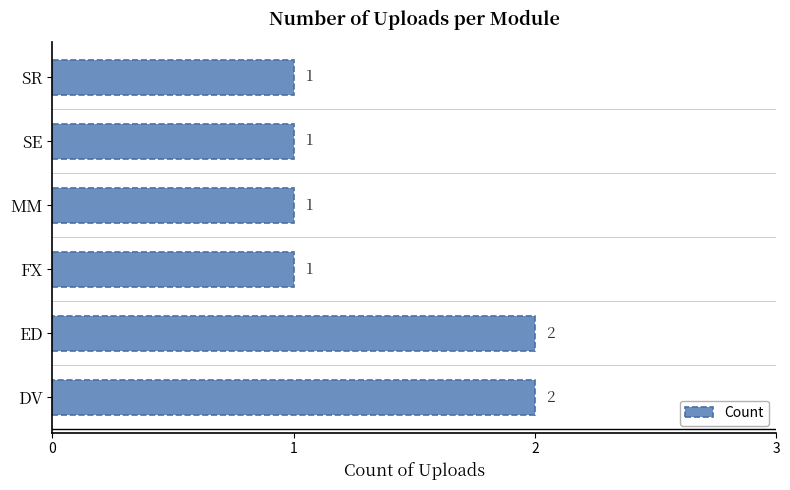

How many series are shown in this chart?

1